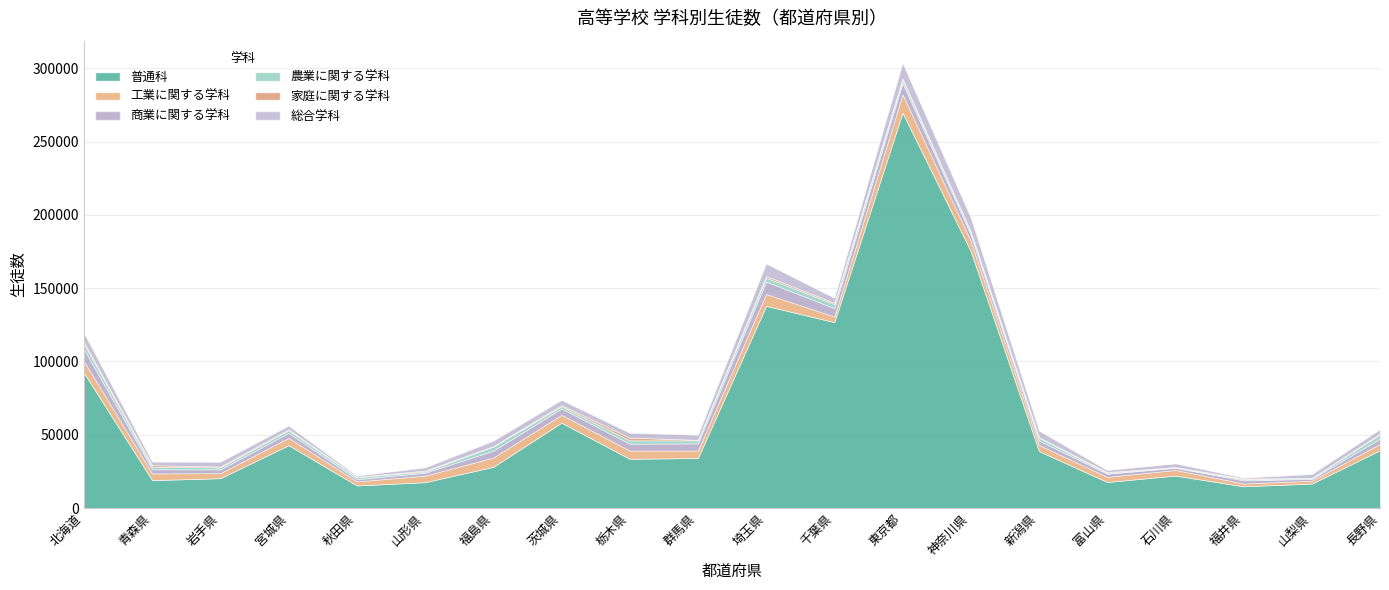

In 工業に関する学科, how many points are higher than both neighbors (excluding endpoints)?

6